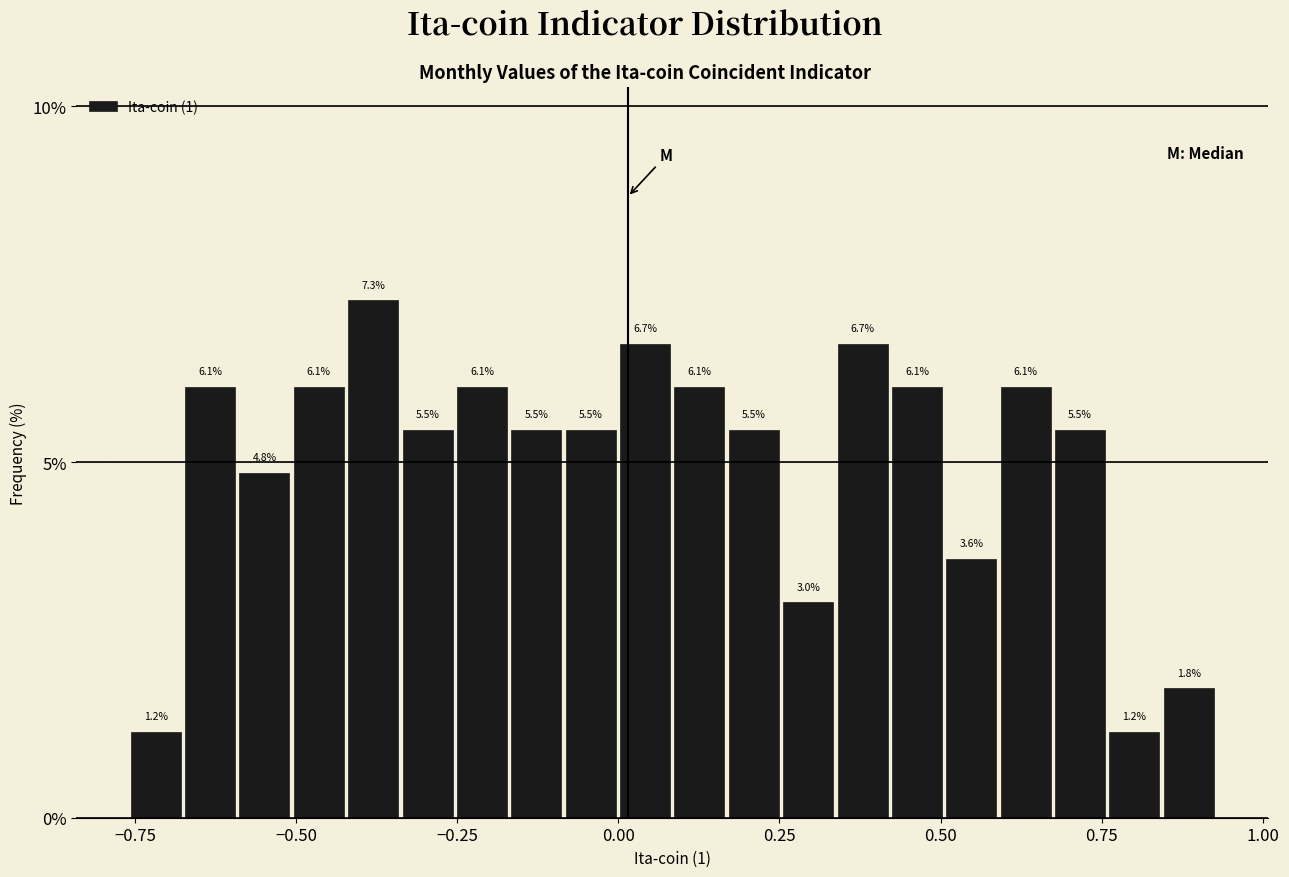

Around what value on the x-axis is the tallest bar? Give the approximate position of its centre, as read against the axis.

-0.40